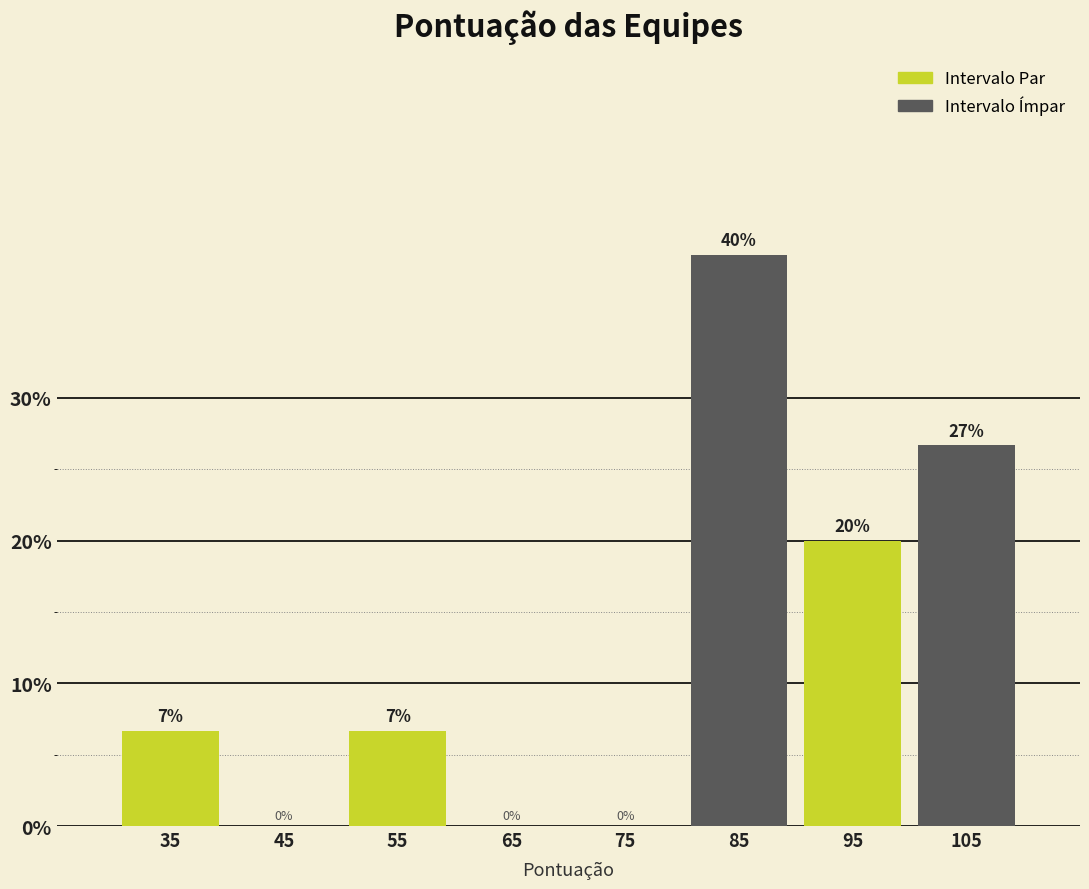

Which range on the x-axis has the tallest bar?

80 to 90